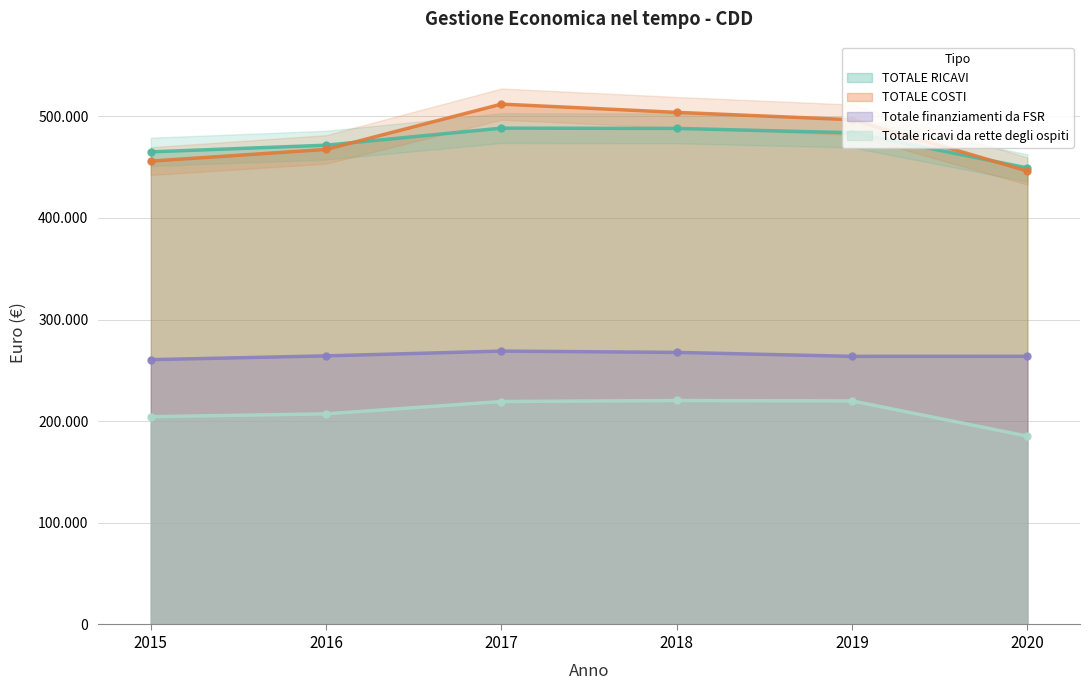

Reading right to left, transcribe all the data shown in this chart.

TOTALE RICAVI: 449234.9	483915.0	488175.0	488435.0	471647.0	465082.0
TOTALE COSTI: 446202.8	496708.6	503959.0	512073.0	467491.0	455991.0
Totale finanziamenti da FSR: 263915.6	263879.7	267763.0	269026.0	264339.0	260594.0
Totale ricavi da rette degli ospiti: 185319.4	220035.3	220412.0	219409.0	207308.0	204488.0